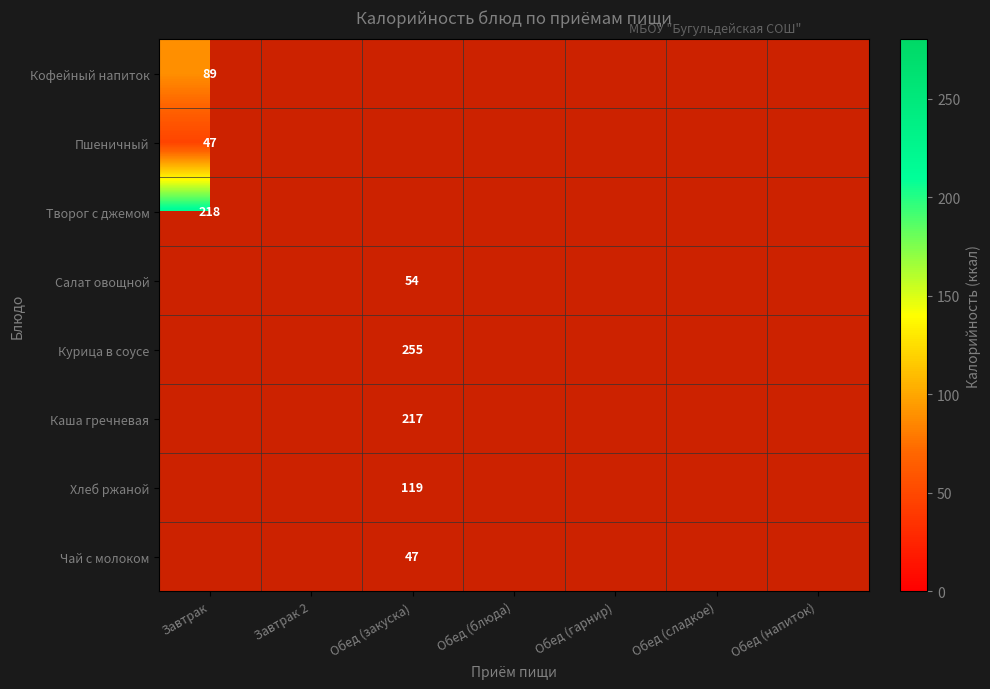

The Салат овощной series shows 34 at Обед (закуска). True or false?

False